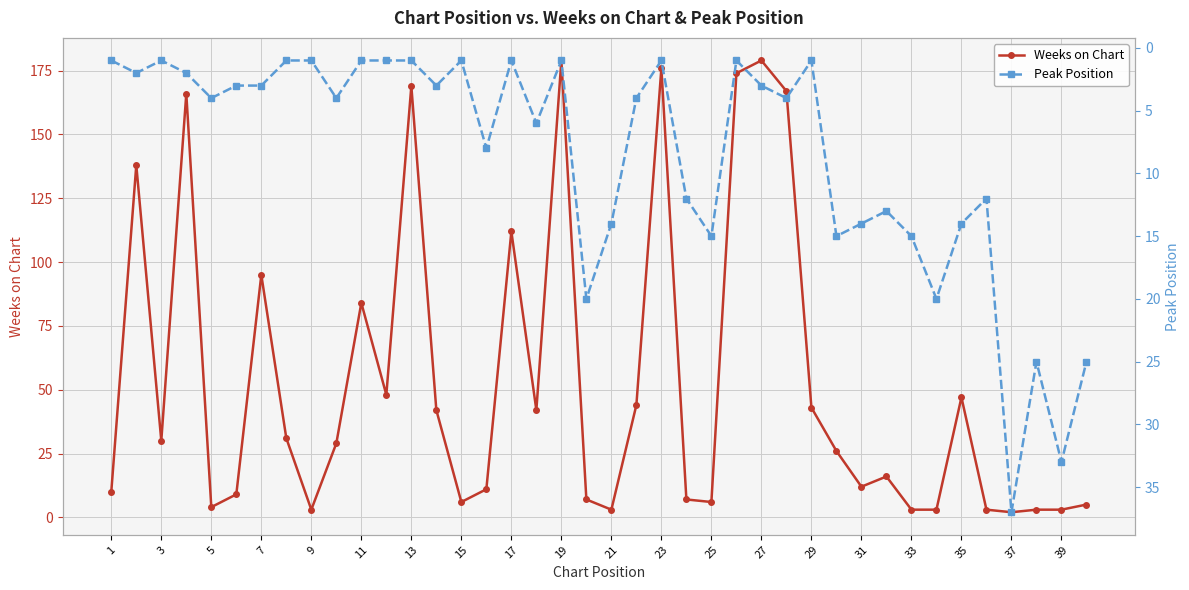

True or false: Weeks on Chart has more than 2 interior local peaks.

True